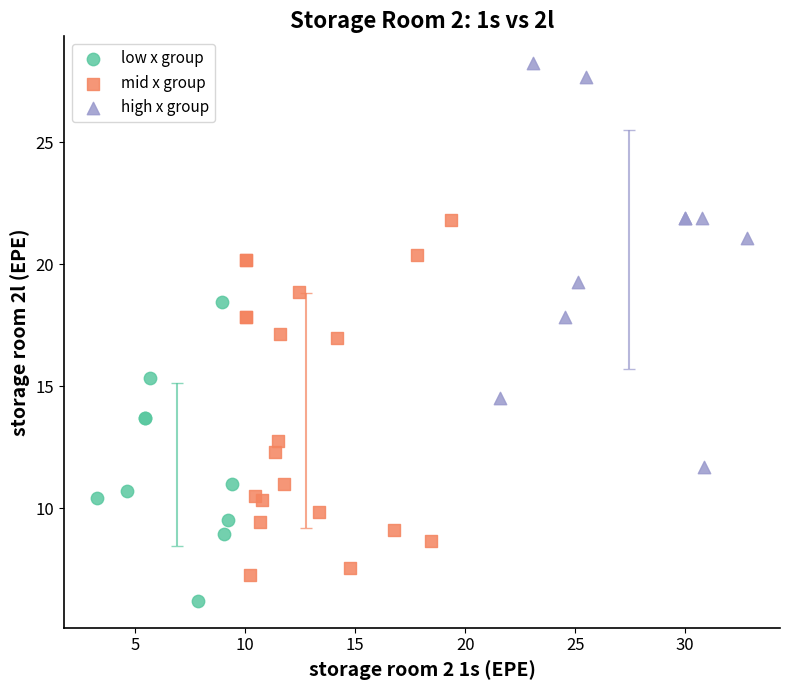

Which series contains the highest Y value?

high x group